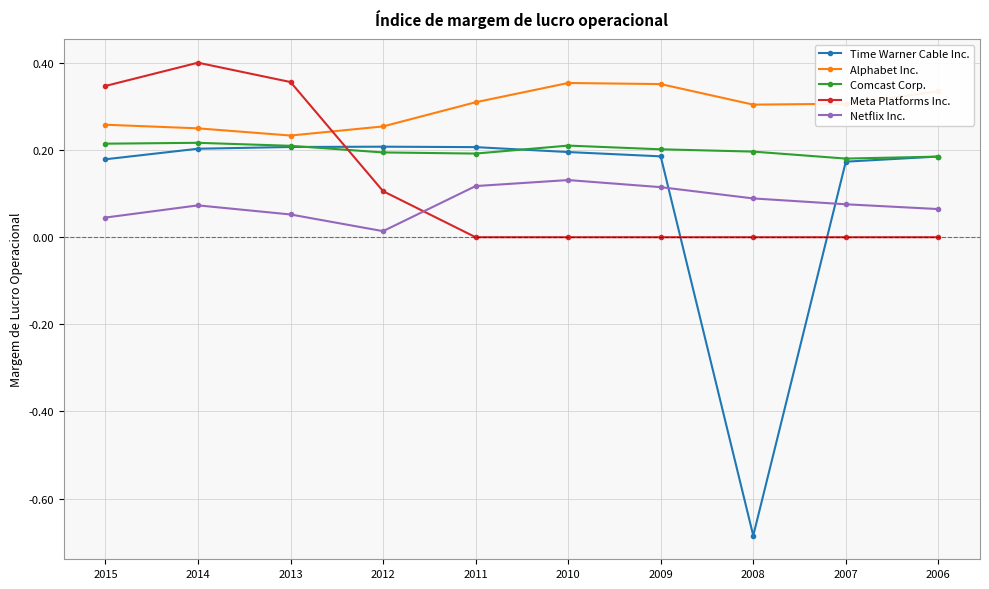

Which series has the largest range (max minus min)?

Time Warner Cable Inc.